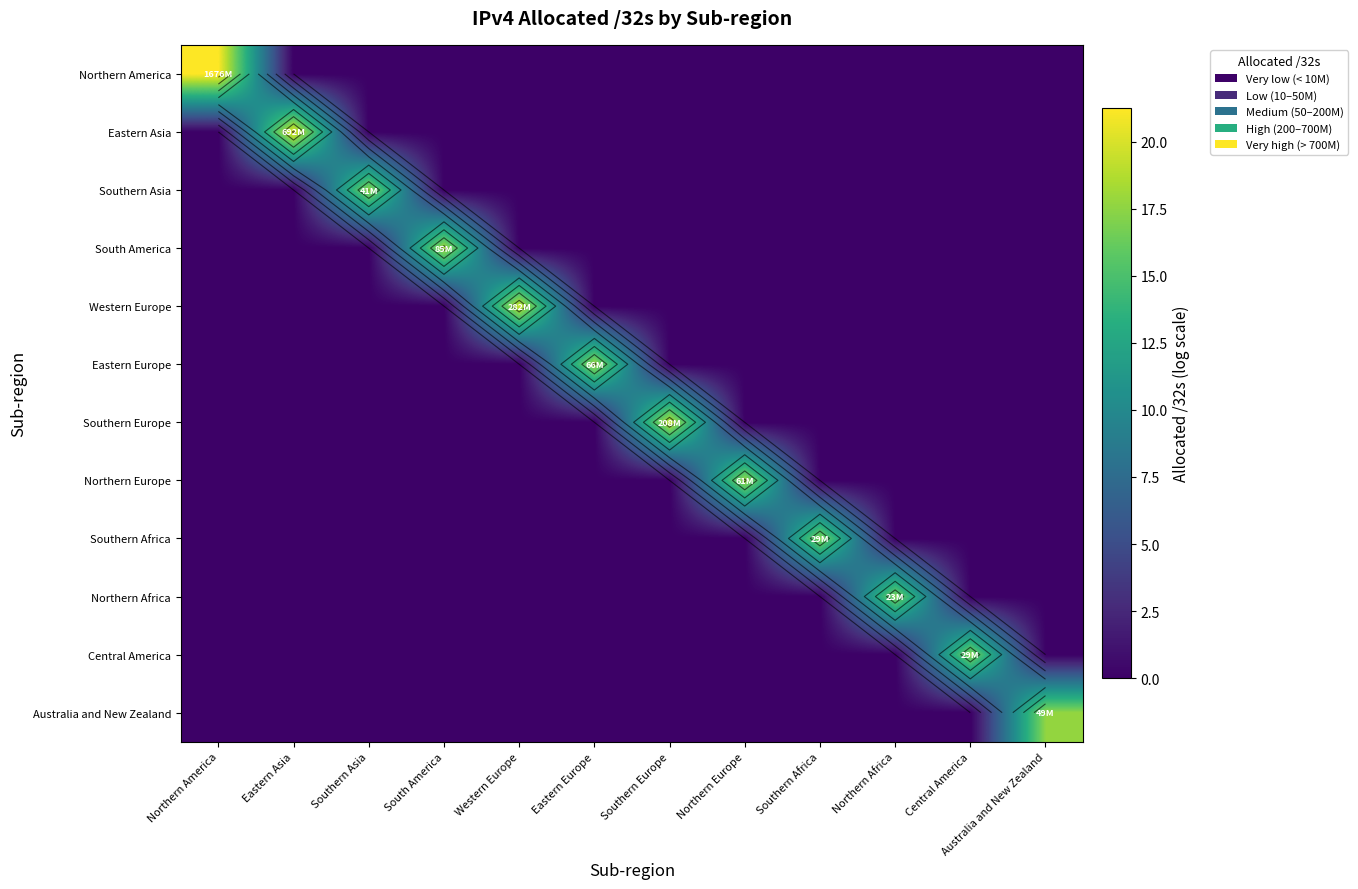

How many categories are shown in the chart?

12